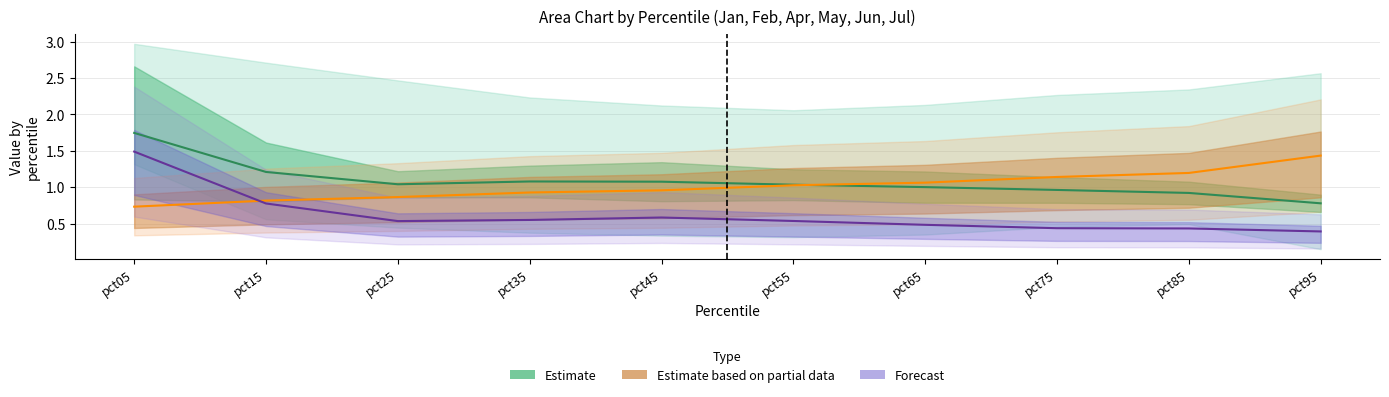

What is the maximum value shown in the chart?

1.7